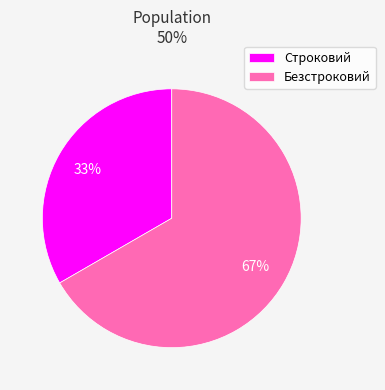

What percentage is the Безстроковий slice, to the nearest percent?

67%